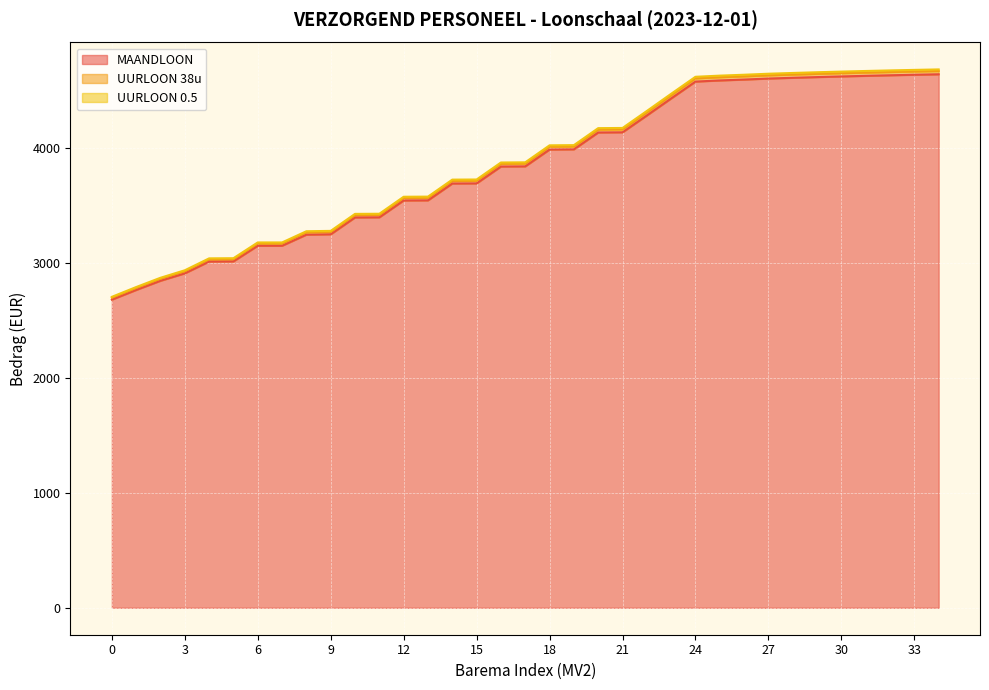

Between 2 and 13, which series saw the biggest shift?

UURLOON 0.5